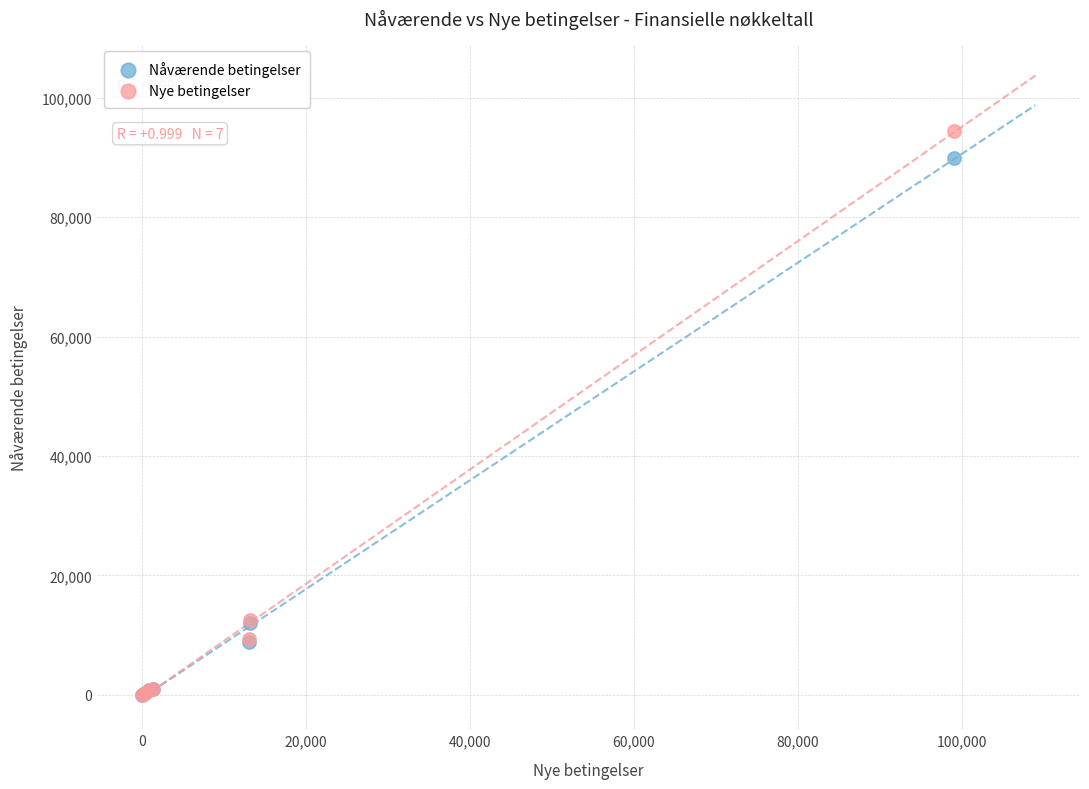

What are all the series names shown in the legend?

Nåværende betingelser, Nye betingelser